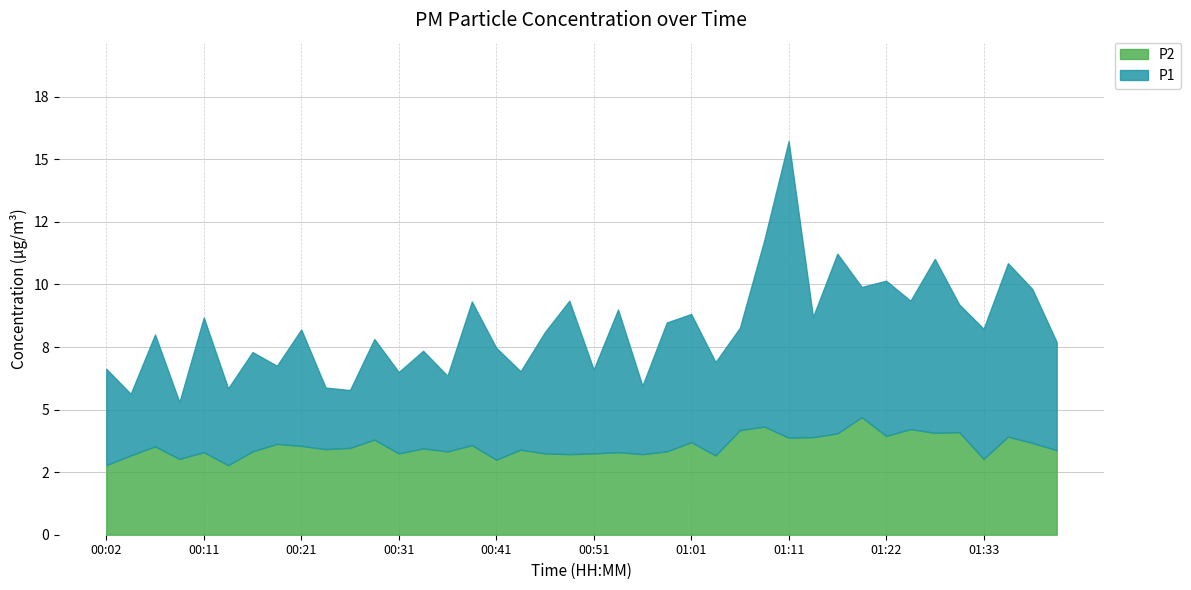

At which label is P1 closest to 10?

01:19